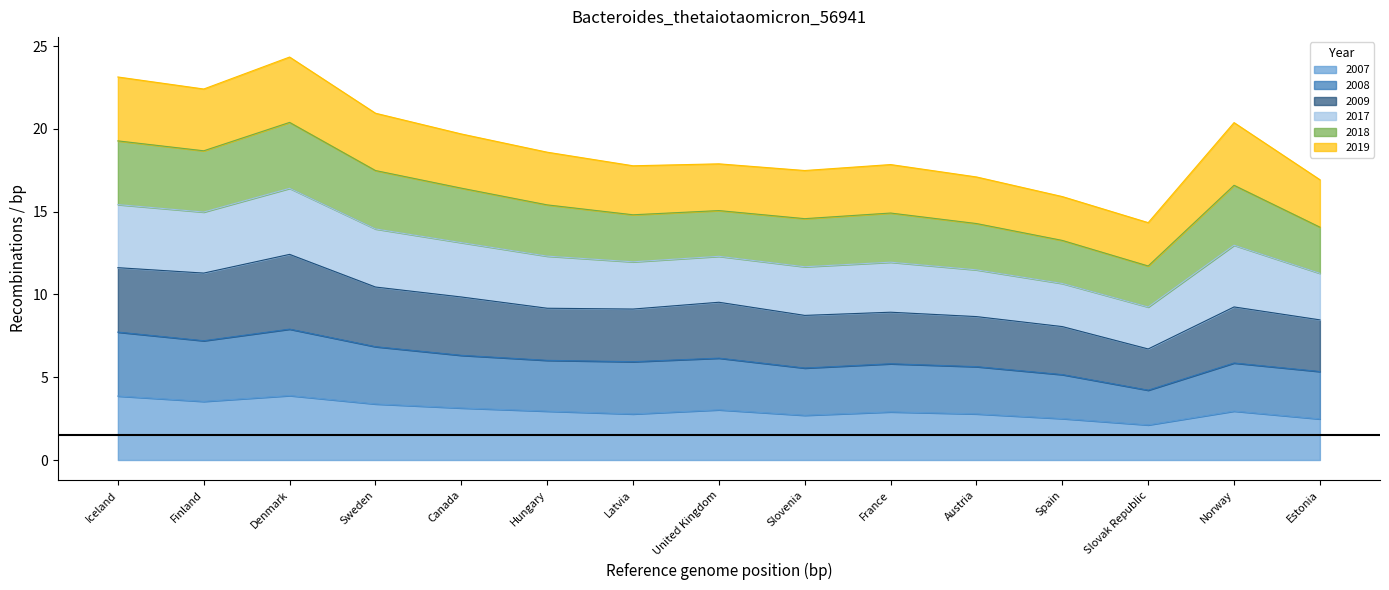

Which category has the highest value across all series?

Denmark